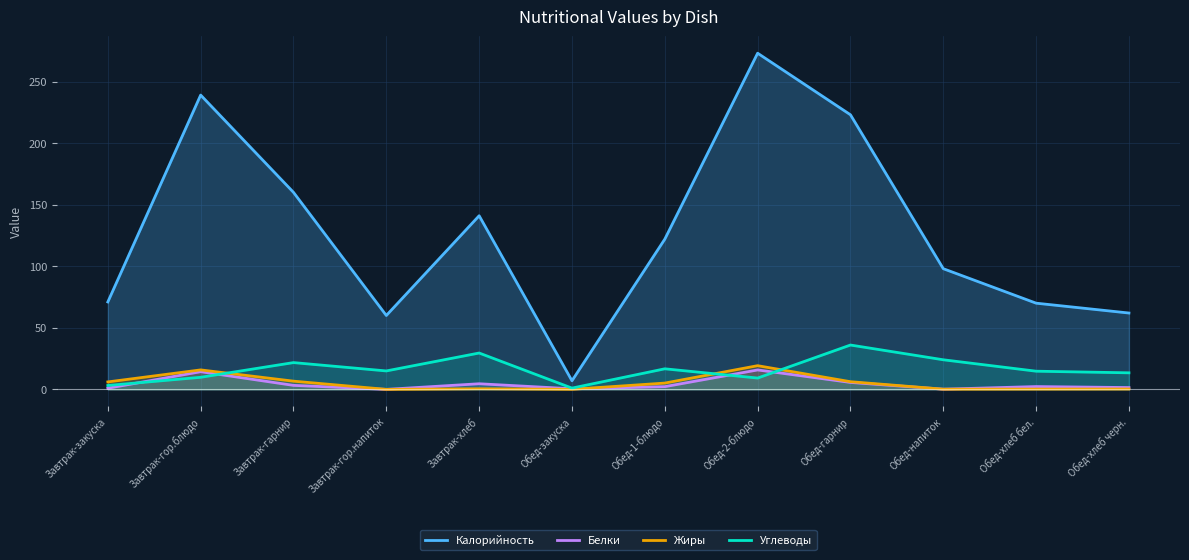

How many data points does each series have?

12